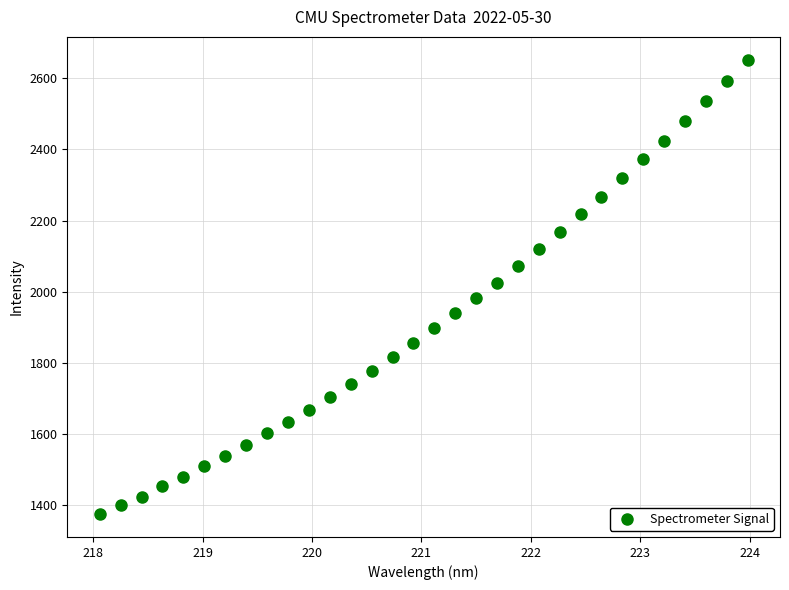

What is the range of Y values (max minus min)?

1277.8